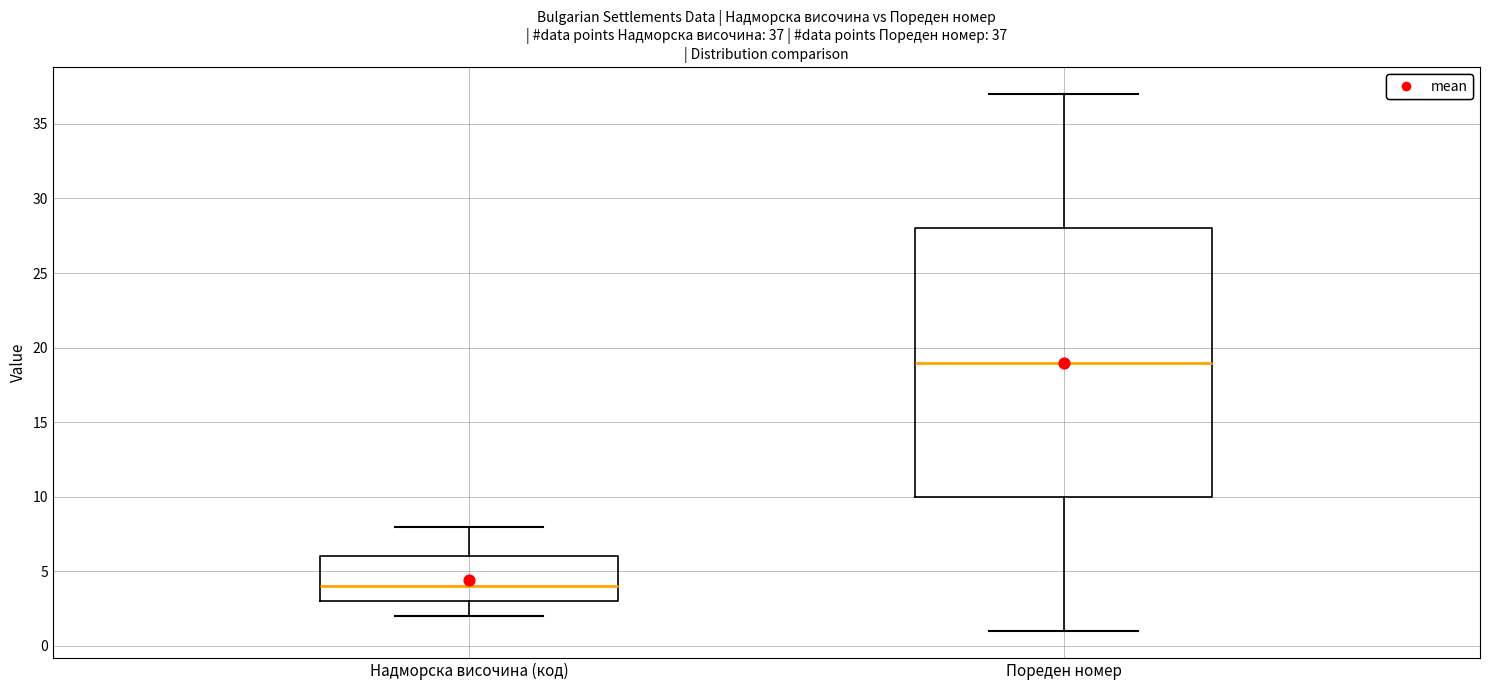

Which box's median line is the highest?

Пореден номер